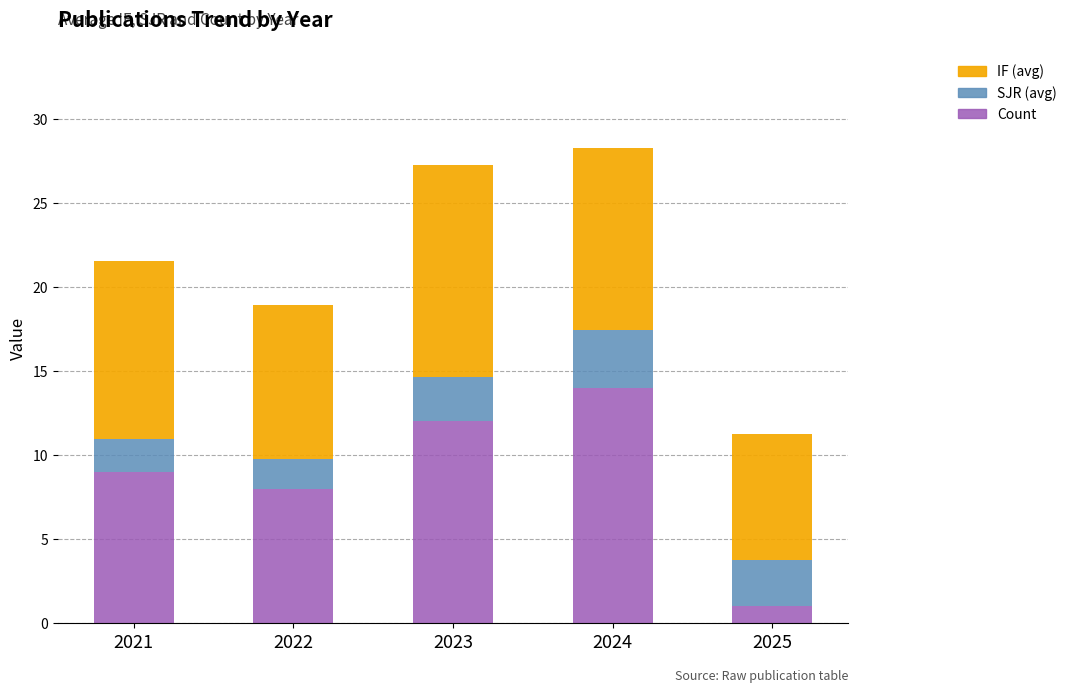

What is the total value across all series at 2021?

21.5